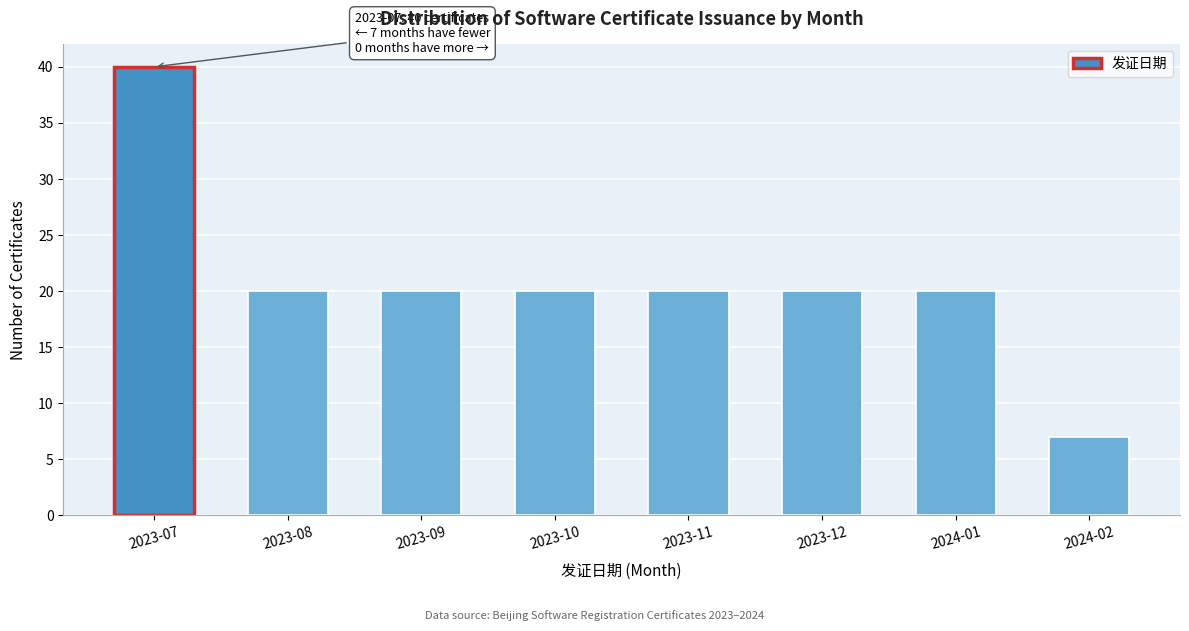

Reading left to right, transcribe all the data shown in this chart.

40	20	20	20	20	20	20	7